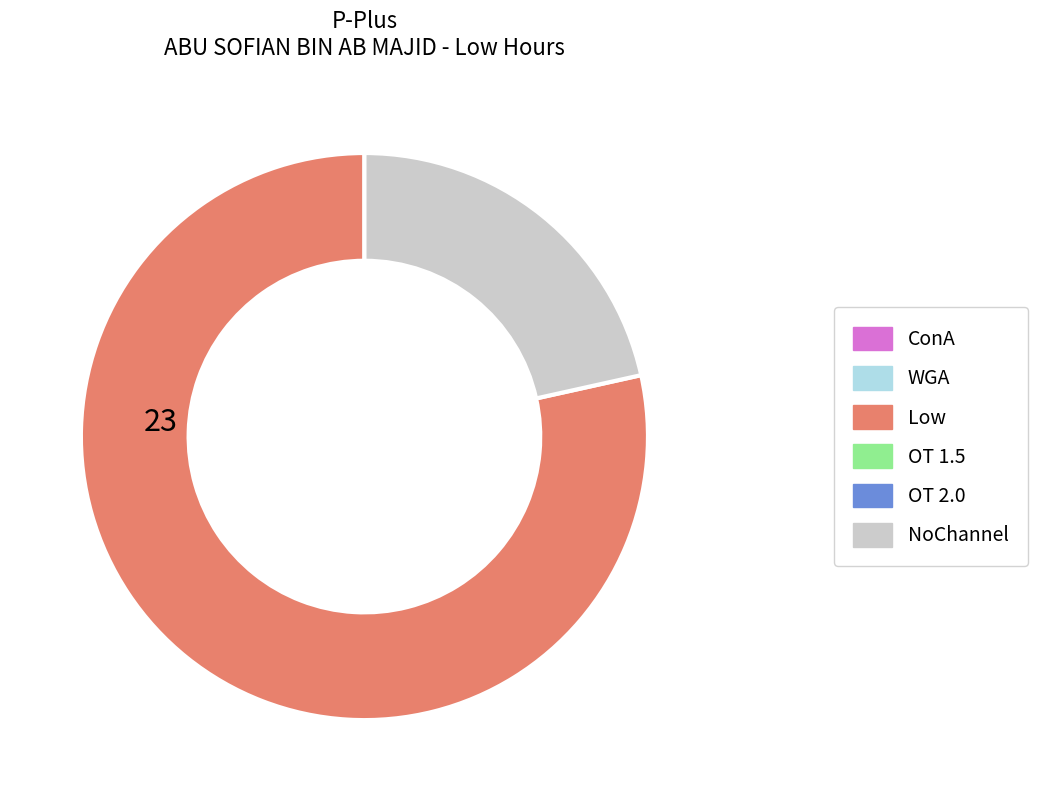

Is there any slice that represents more than half of the pie?

Yes